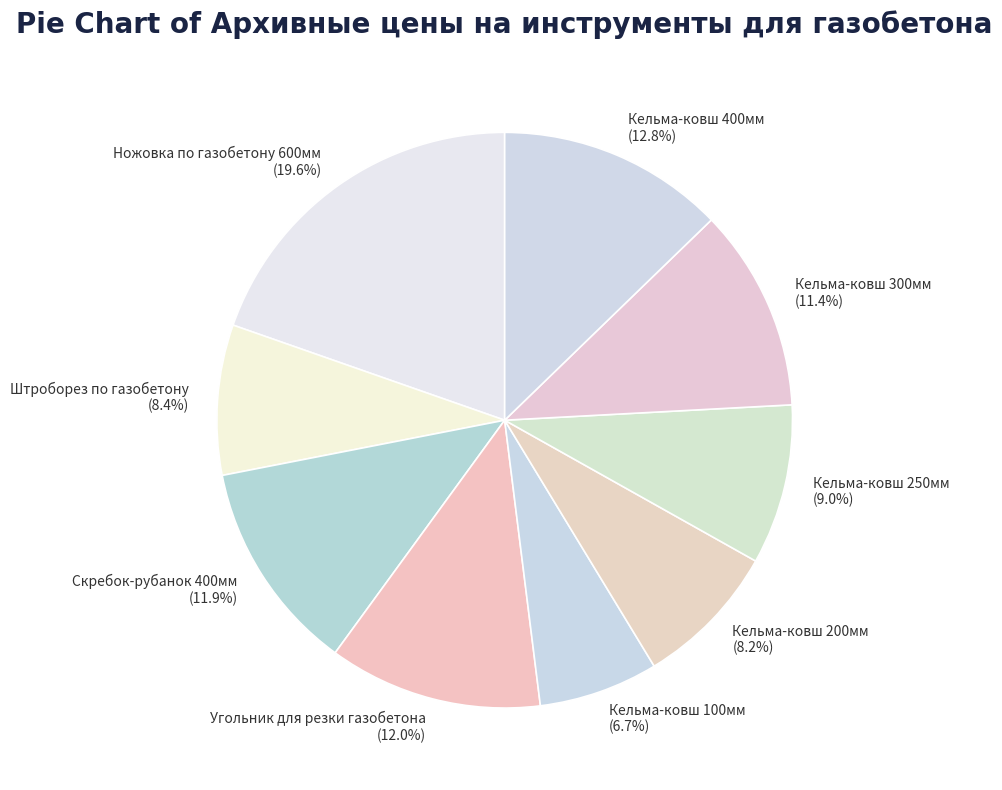

True or false: Кельма-ковш 400мм accounts for 7% of the total.

False